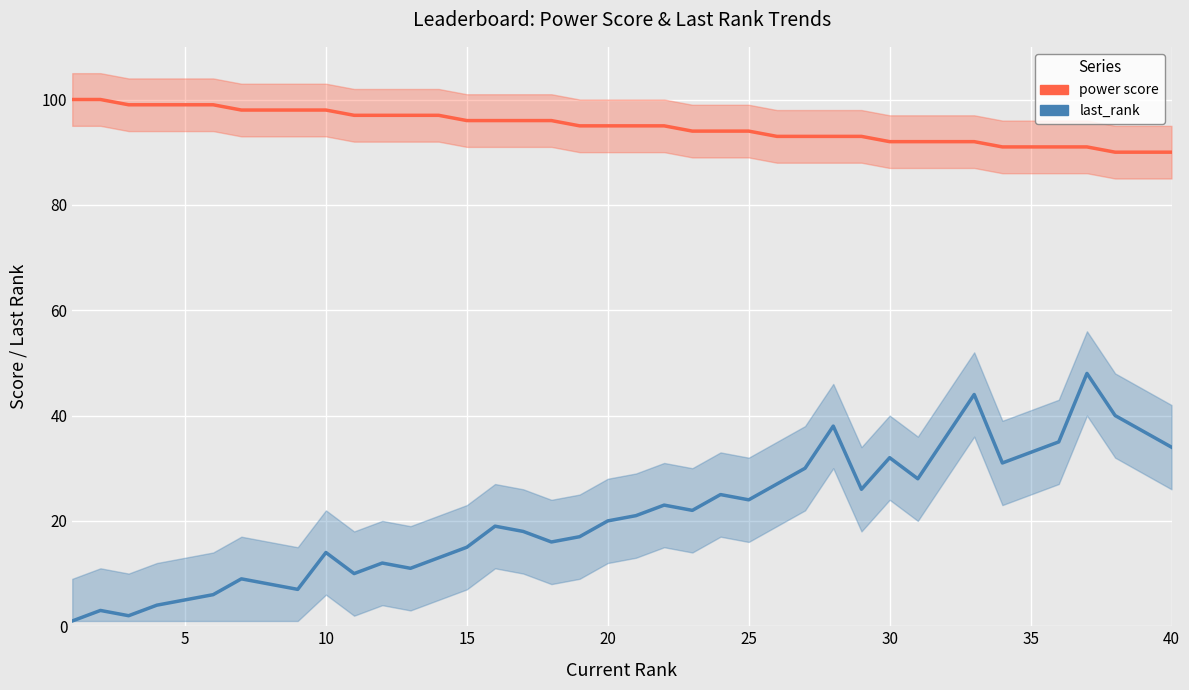

At how many categories does at least one series exceed 81?

40